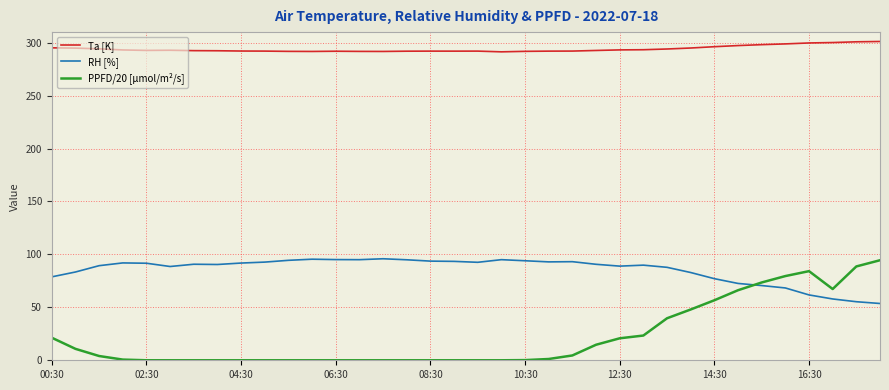

Which series has the largest total across all categories?

Ta [K]